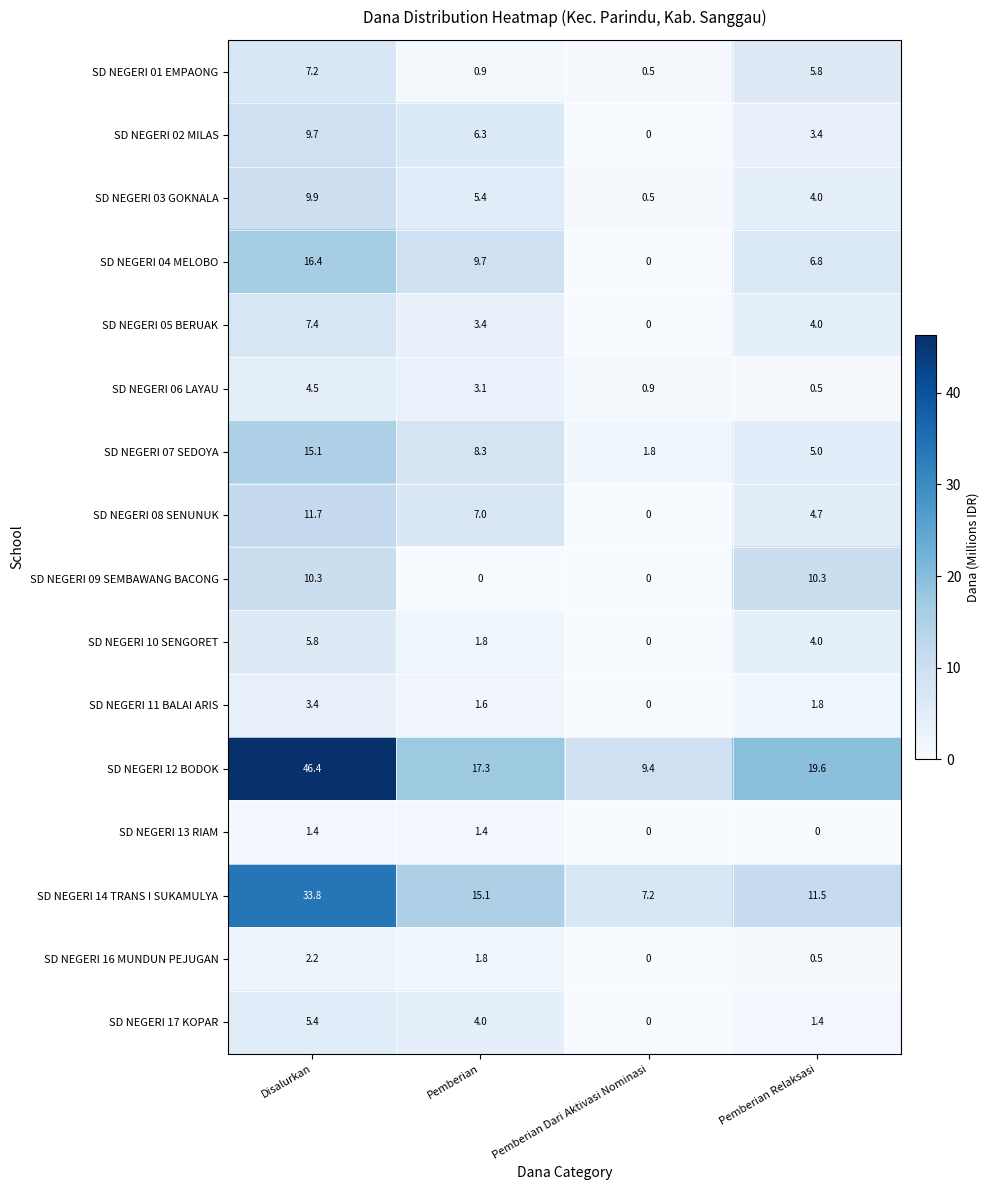

What is the sum of the SD NEGERI 14 TRANS I SUKAMULYA values at Pemberian and Pemberian Dari Aktivasi Nominasi?

22.3